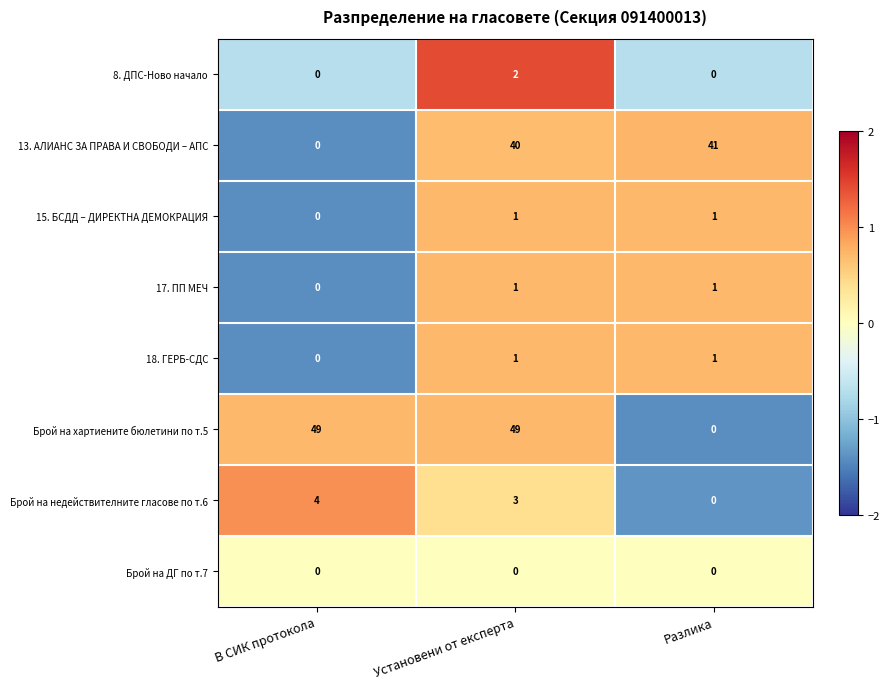

What is the greatest value displayed?

49